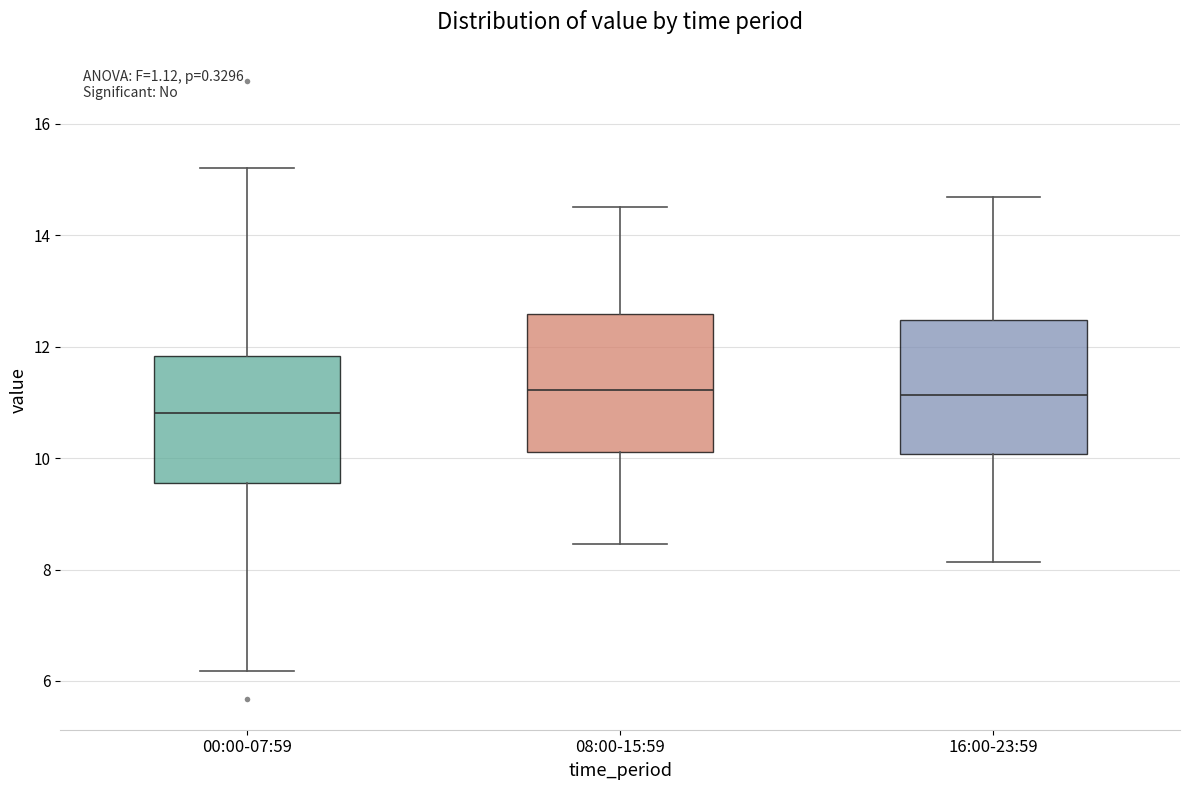

Where is the upper edge of the box for 16:00-23:59 on the y-axis? The values are not printed on the chart, so give them approximately, as read against the axis.

12.4